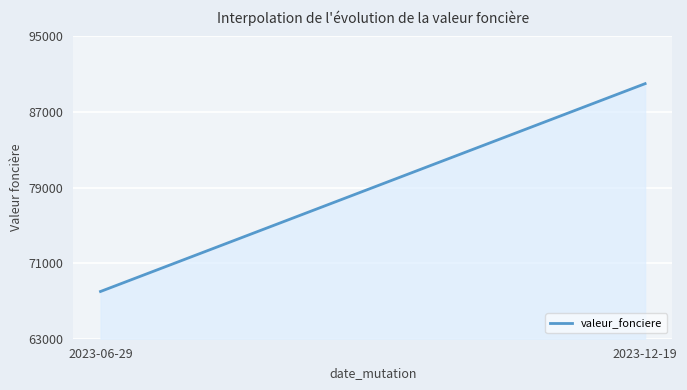

What is the difference between the maximum and minimum values?

22000.0